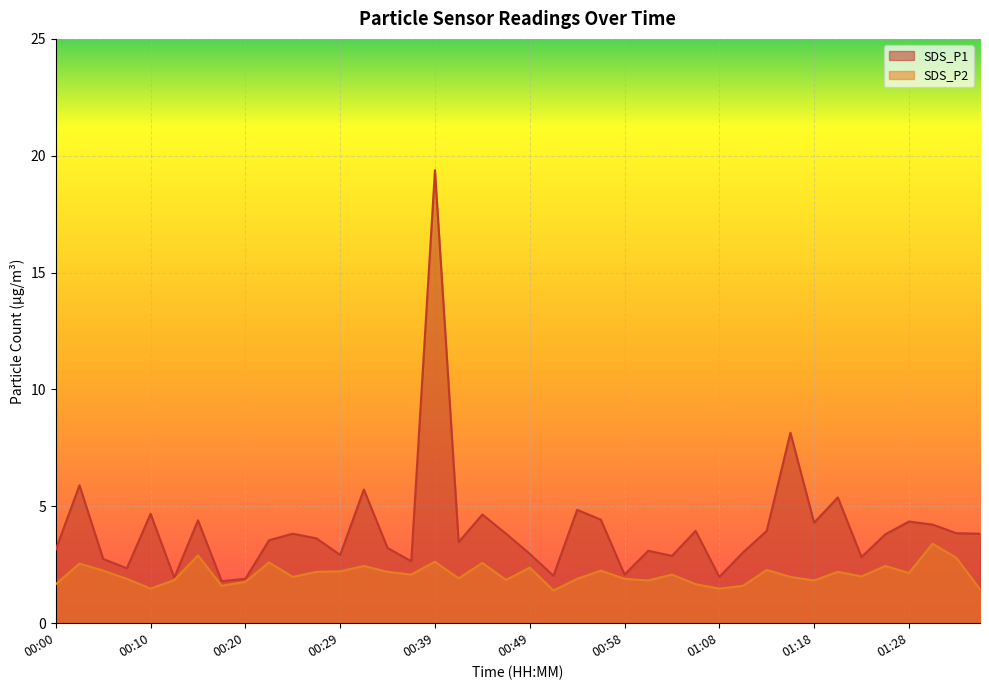

Reading left to right, list all the values displayed in this chart.

SDS_P1: 00:00=3.1	00:03=5.9	00:05=2.8	00:07=2.4	00:10=4.7	00:12=1.9	00:15=4.4	00:17=1.8	00:20=1.9	00:22=3.5	00:24=3.8	00:27=3.6	00:29=2.9	00:32=5.7	00:34=3.2	00:37=2.6	00:39=19.4	00:41=3.5	00:44=4.7	00:46=3.8	00:49=3.0	00:51=2.0	00:54=4.8	00:56=4.4	00:58=2.1	01:01=3.1	01:03=2.9	01:06=4.0	01:08=2.0	01:11=3.0	01:13=4.0	01:16=8.2	01:18=4.3	01:20=5.4	01:23=2.8	01:25=3.8	01:28=4.3	01:30=4.2	01:33=3.9	01:35=3.8
SDS_P2: 00:00=1.7	00:03=2.5	00:05=2.2	00:07=1.9	00:10=1.5	00:12=1.9	00:15=2.9	00:17=1.6	00:20=1.8	00:22=2.6	00:24=2.0	00:27=2.2	00:29=2.2	00:32=2.5	00:34=2.2	00:37=2.1	00:39=2.6	00:41=1.9	00:44=2.6	00:46=1.9	00:49=2.4	00:51=1.4	00:54=1.9	00:56=2.2	00:58=1.9	01:01=1.8	01:03=2.1	01:06=1.7	01:08=1.5	01:11=1.6	01:13=2.3	01:16=2.0	01:18=1.8	01:20=2.2	01:23=2.0	01:25=2.5	01:28=2.1	01:30=3.4	01:33=2.8	01:35=1.4